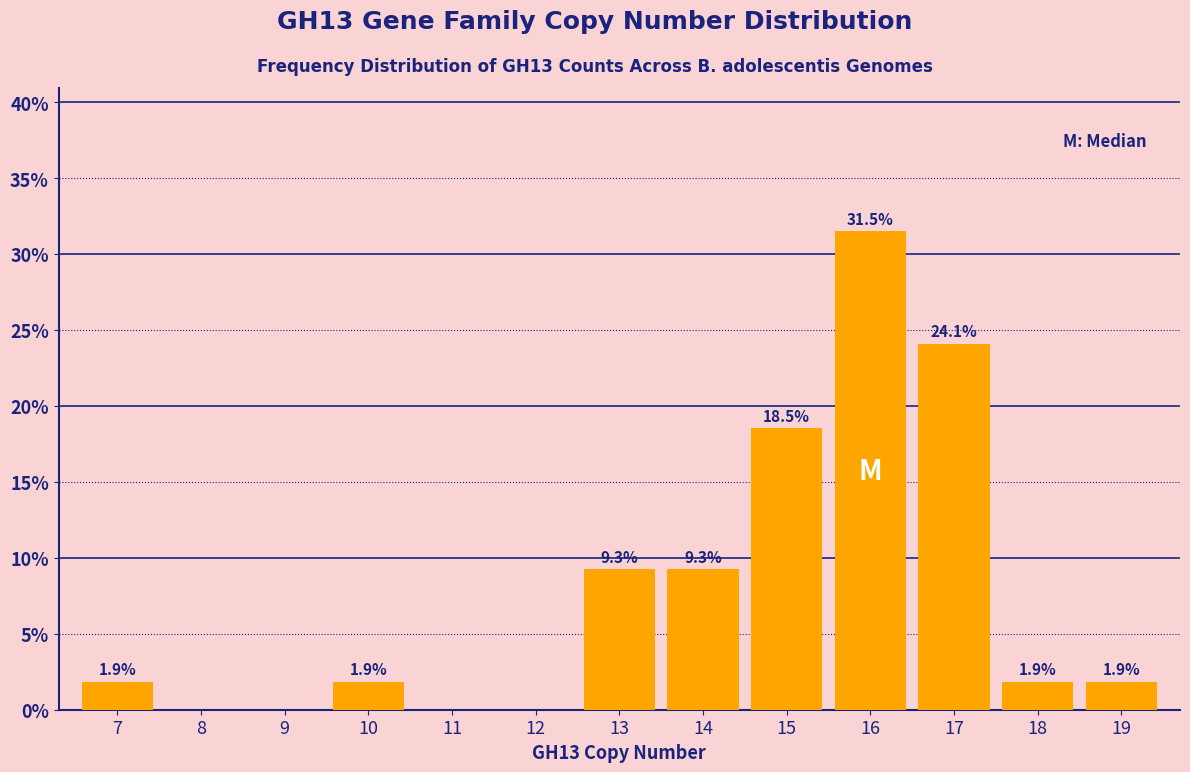

Reading left to right, list all the values displayed in this chart.

7=1.9	8=0.0	9=0.0	10=1.9	11=0.0	12=0.0	13=9.3	14=9.3	15=18.5	16=31.5	17=24.1	18=1.9	19=1.9